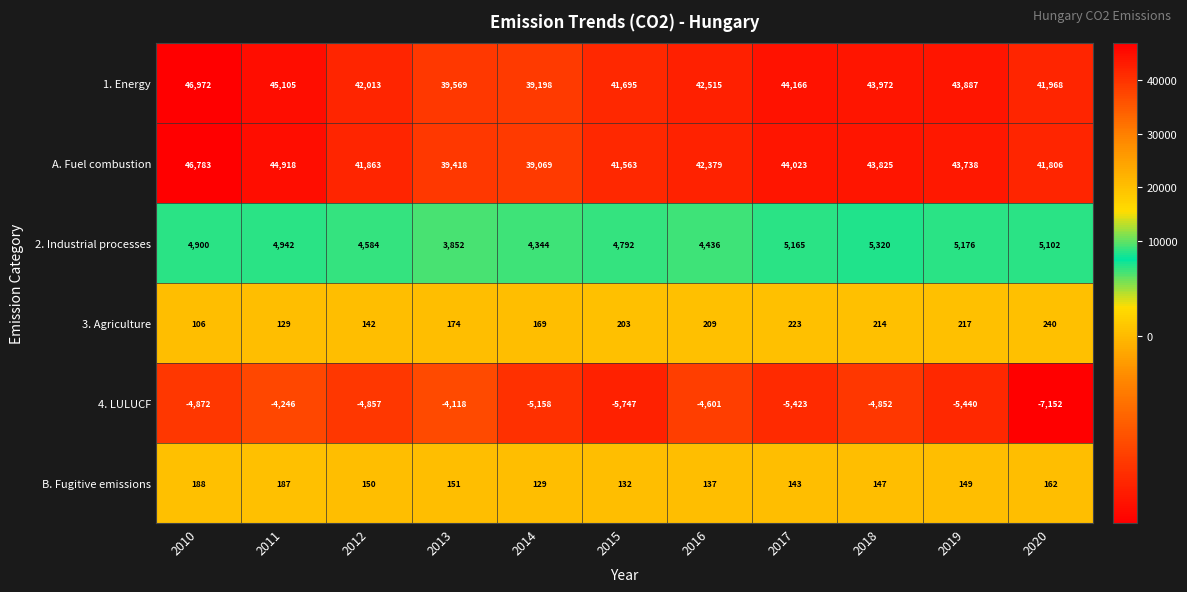

What is the smallest value displayed?

-7152